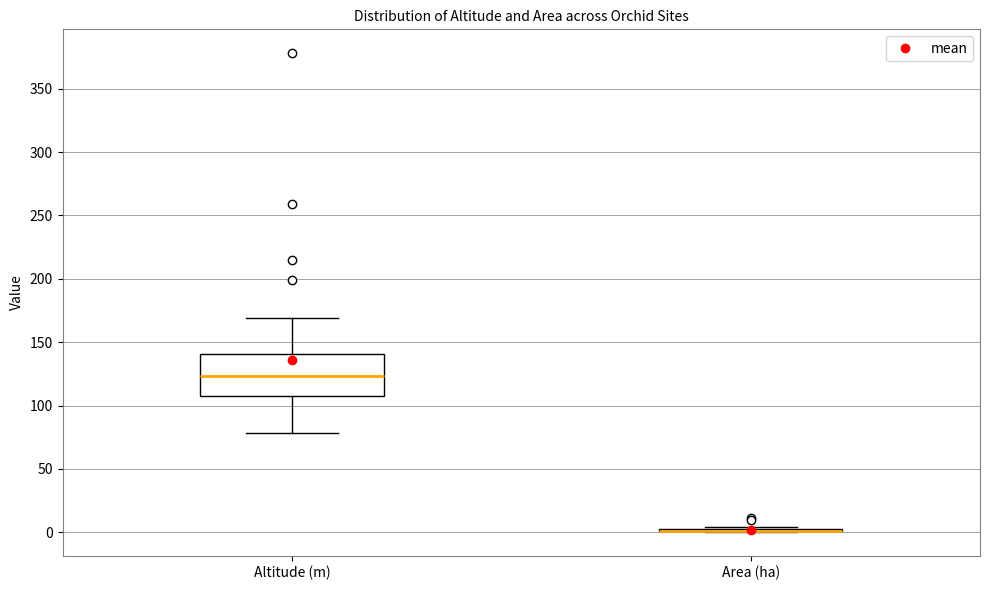

Comparing the boxes themselves (not the whiskers), which one is the tallest?

Altitude (m)